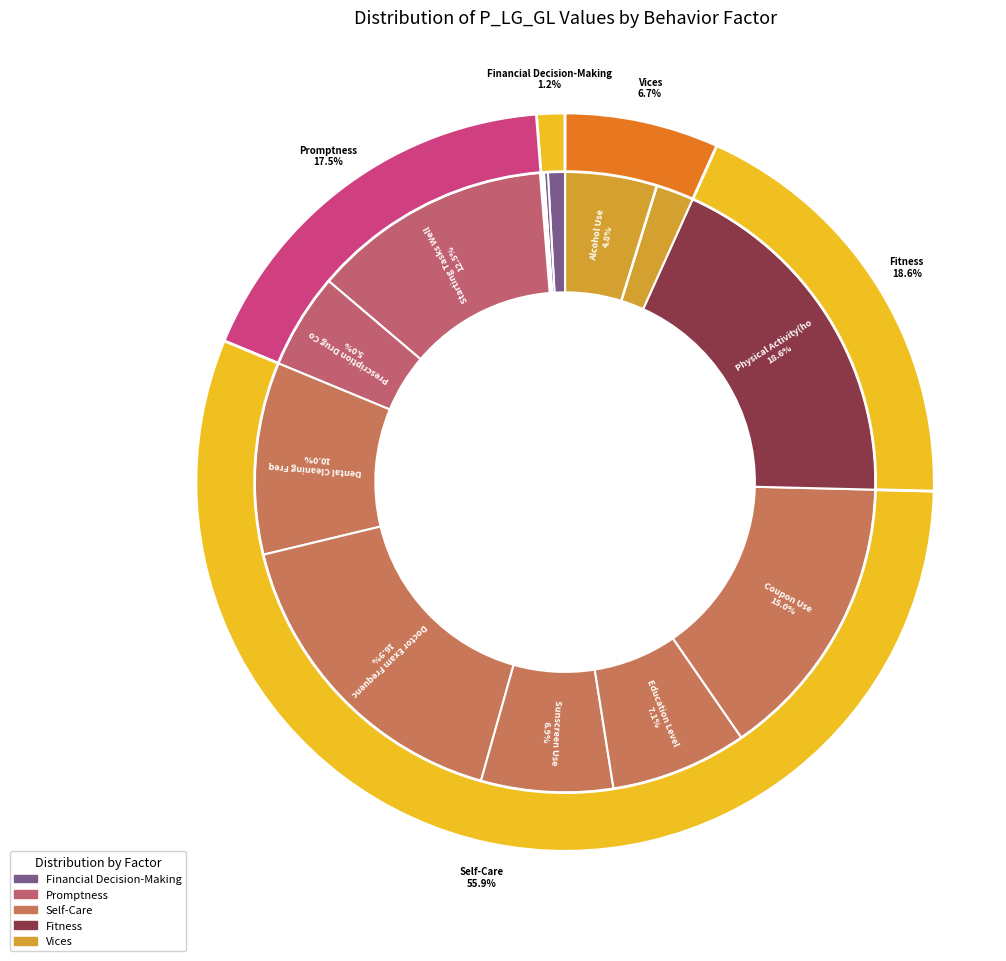

Count the number of slices in the pie.

17